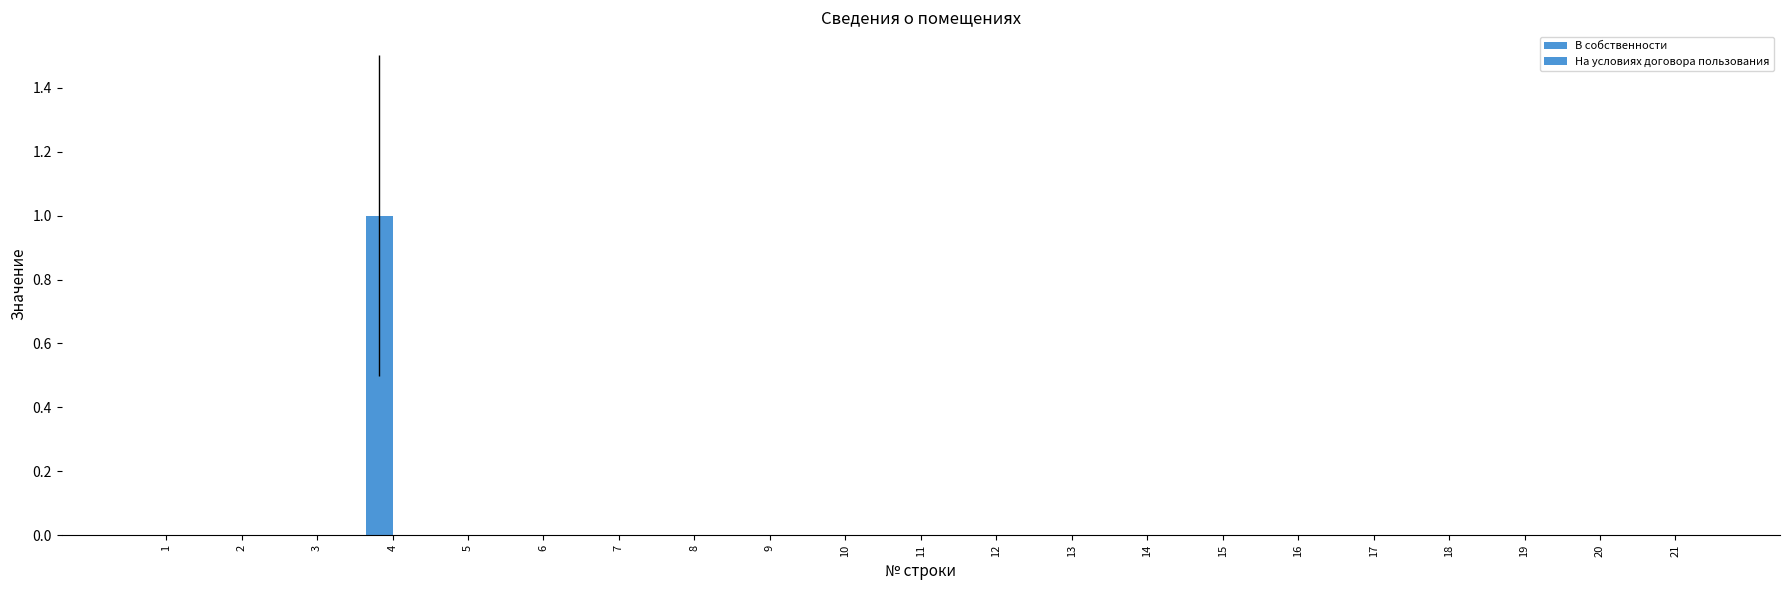

At which category does the chart reach its peak across all series?

4